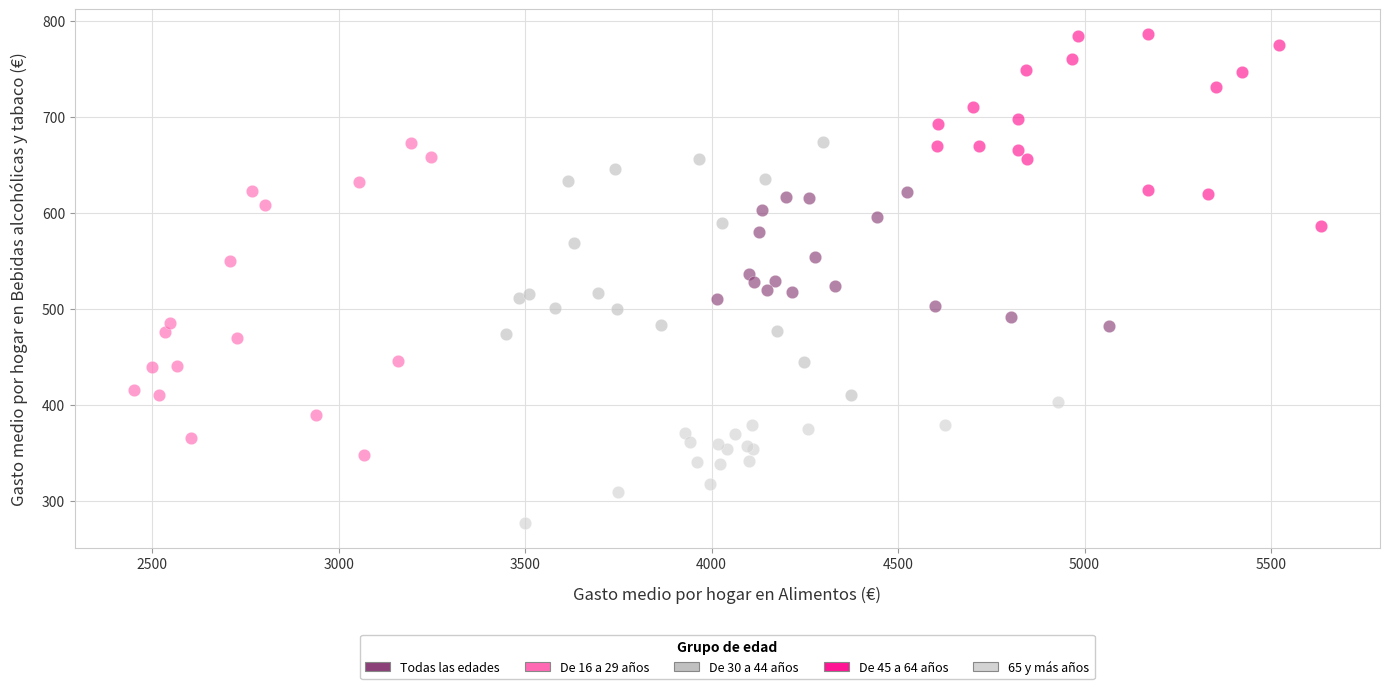

Which series reaches the minimum Y coordinate?

65 y más años